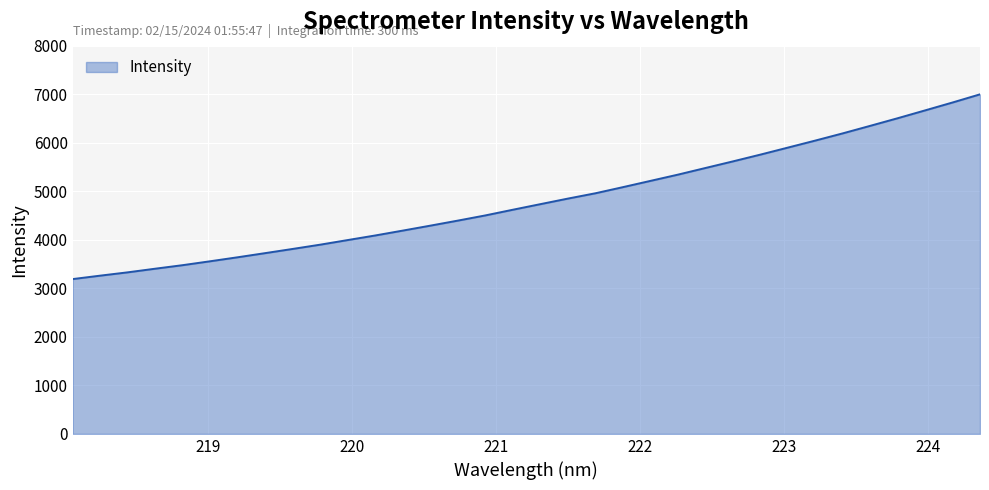

What is the difference between the maximum and minimum values?

3807.3